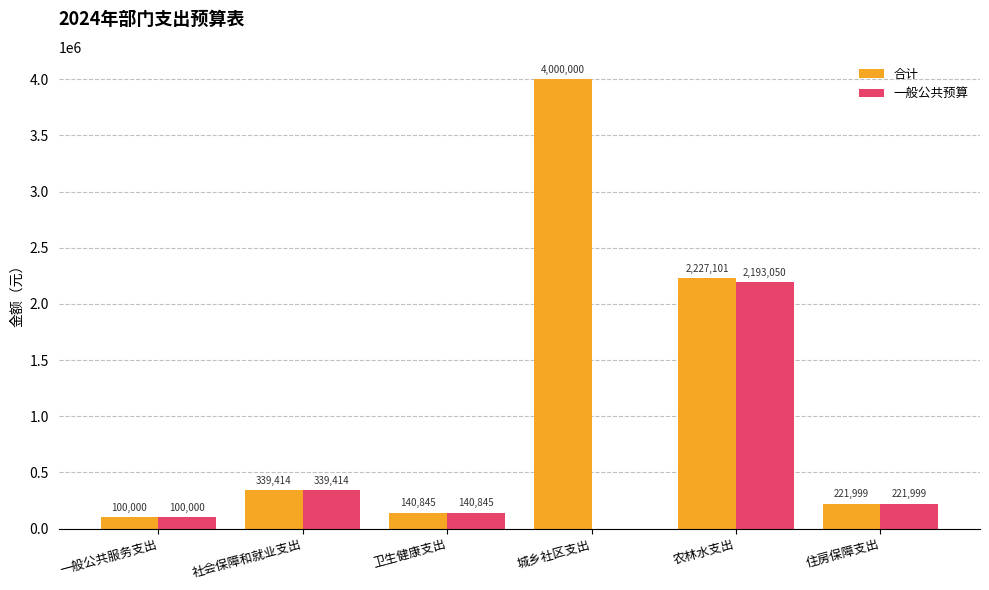

Which series changed the most between 一般公共服务支出 and 农林水支出?

合计